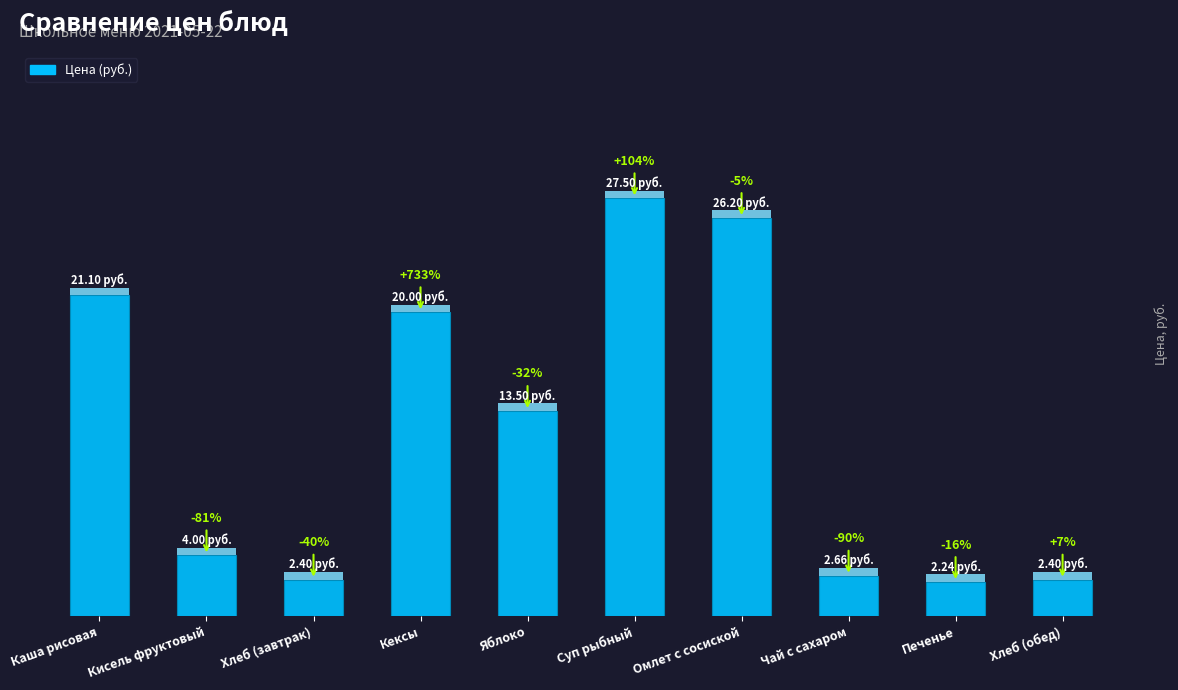

Are the bars horizontal?

No